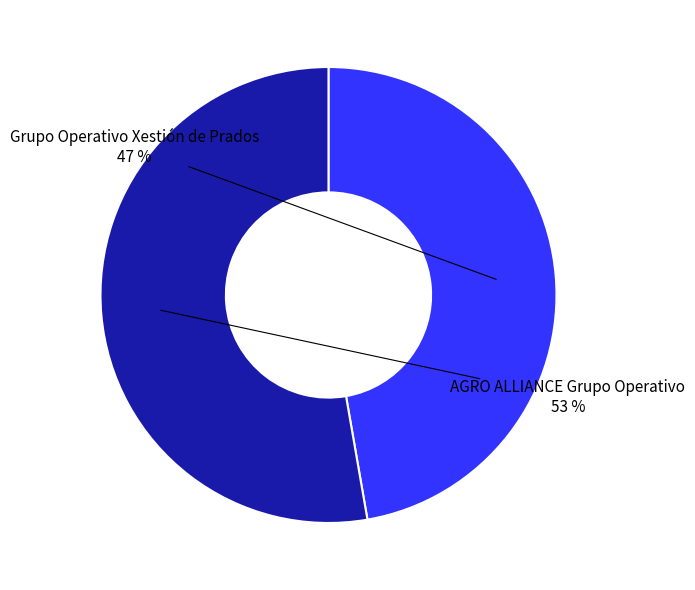

Does AGRO ALLIANCE Grupo Operativo represent more than half of the total?

Yes